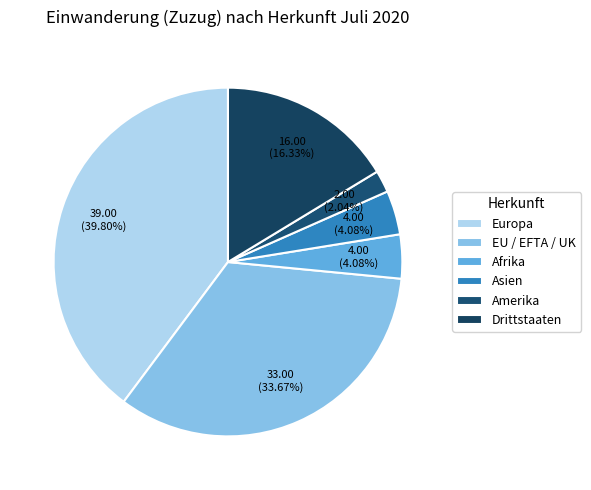

To the nearest percent, what is the difference between the largest and smallest slice percentages?

38%